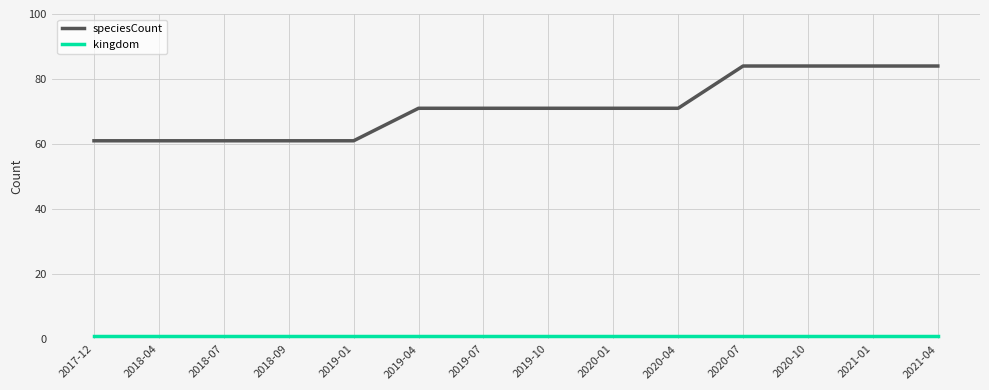

Is it true that speciesCount equals 106 at 2018-07?

False